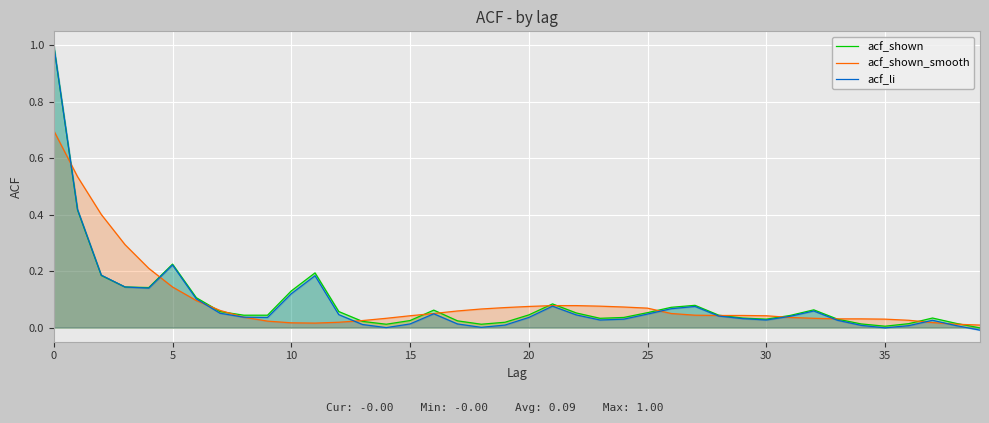

Reading left to right, what are all the values shown in this chart?

acf_shown: 1.0	0.4	0.2	0.1	0.1	0.2	0.1	0.1	0.0	0.0	0.1	0.2	0.1	0.0	0.0	0.0	0.1	0.0	0.0	0.0	0.0	0.1	0.1	0.0	0.0	0.1	0.1	0.1	0.0	0.0	0.0	0.0	0.1	0.0	0.0	0.0	0.0	0.0	0.0	-0.0
acf_shown_smooth: 0.7	0.5	0.4	0.3	0.2	0.1	0.1	0.1	0.0	0.0	0.0	0.0	0.0	0.0	0.0	0.0	0.1	0.1	0.1	0.1	0.1	0.1	0.1	0.1	0.1	0.1	0.1	0.0	0.0	0.0	0.0	0.0	0.0	0.0	0.0	0.0	0.0	0.0	0.0	0.0
acf_li: 1.0	0.4	0.2	0.1	0.1	0.2	0.1	0.1	0.0	0.0	0.1	0.2	0.0	0.0	-0.0	0.0	0.0	0.0	0.0	0.0	0.0	0.1	0.0	0.0	0.0	0.0	0.1	0.1	0.0	0.0	0.0	0.0	0.1	0.0	0.0	-0.0	0.0	0.0	0.0	-0.0